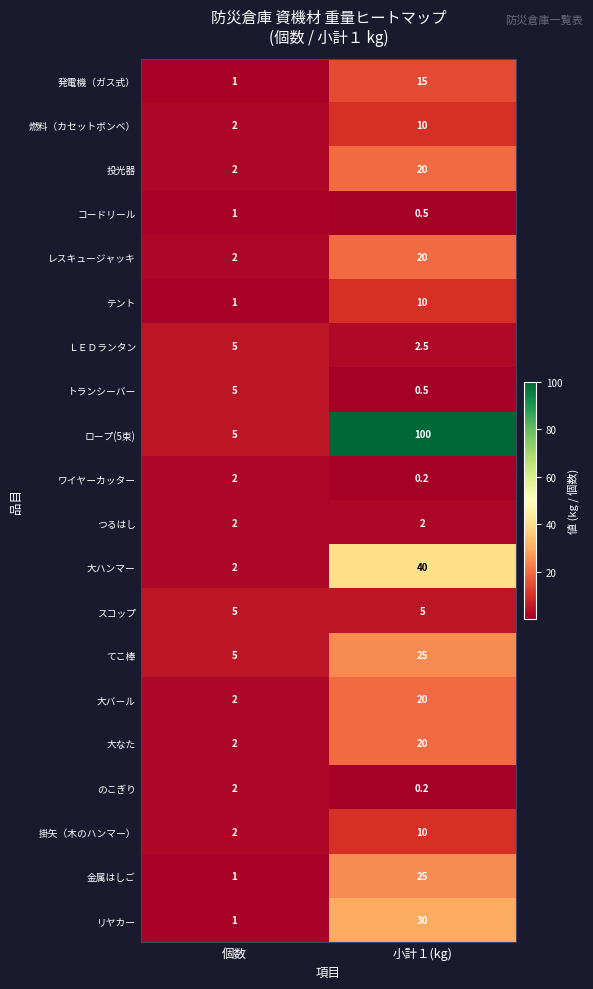

What is the spread (max minus min) of values at 個数?

4.0